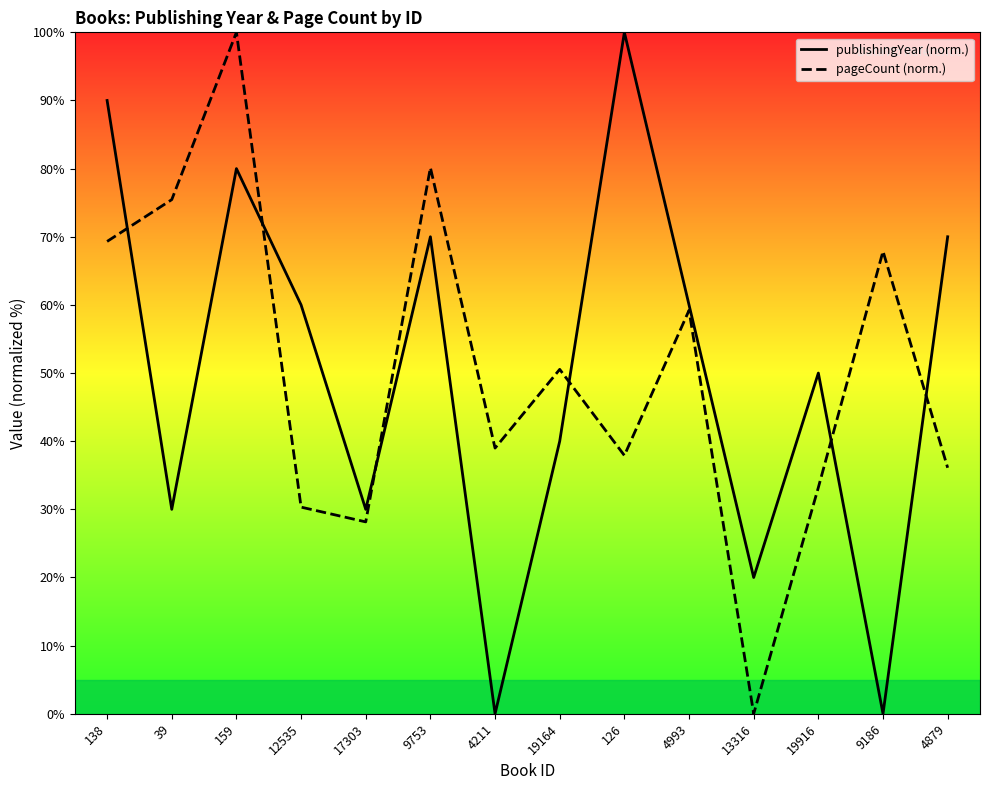

At which label does publishingYear first exceed 60?

138